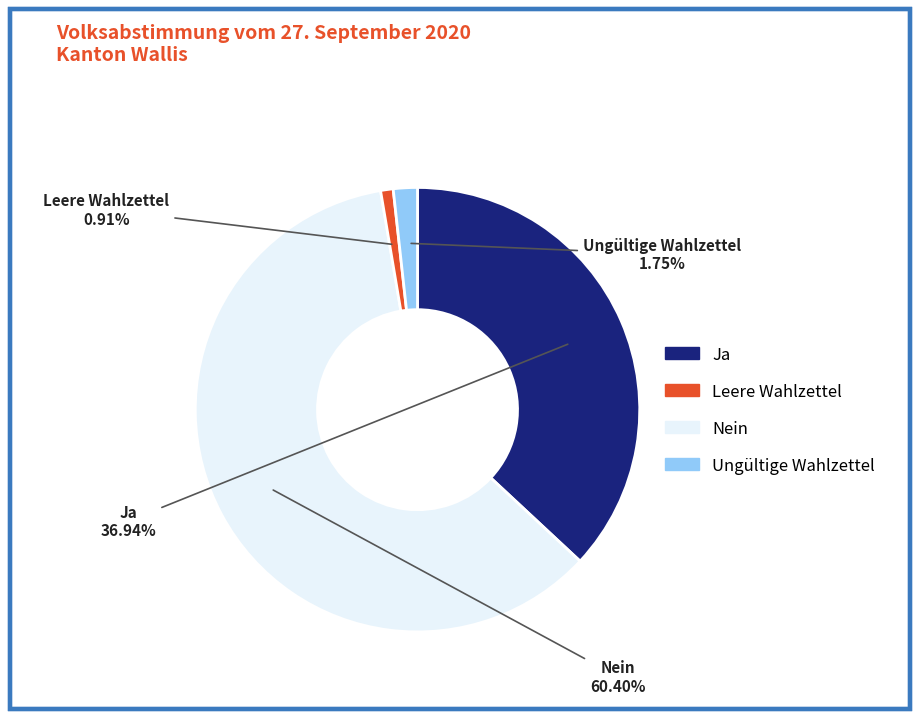

How many slices are in this pie chart?

4